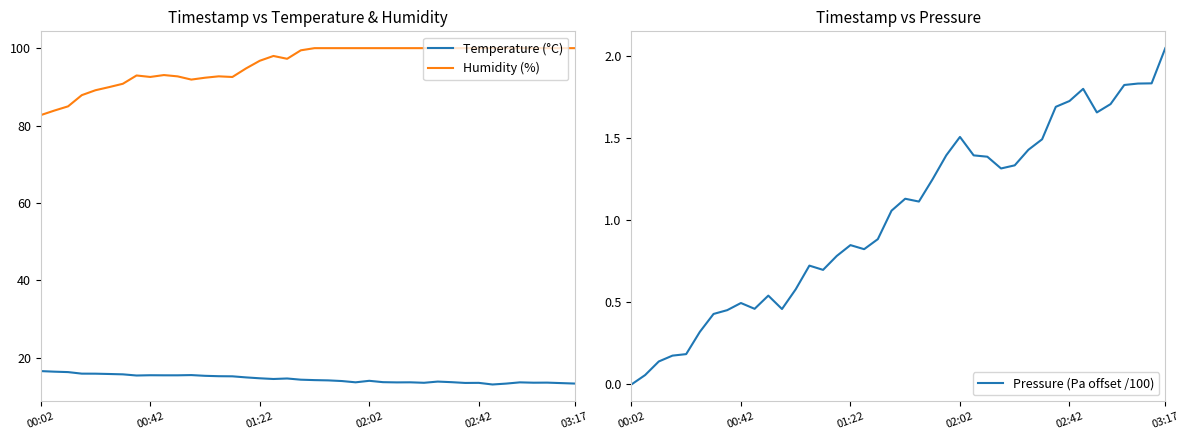

Rank the series at 30 from lowest to highest value.

Pressure (Pa offset /100), Temperature (°C), Humidity (%)